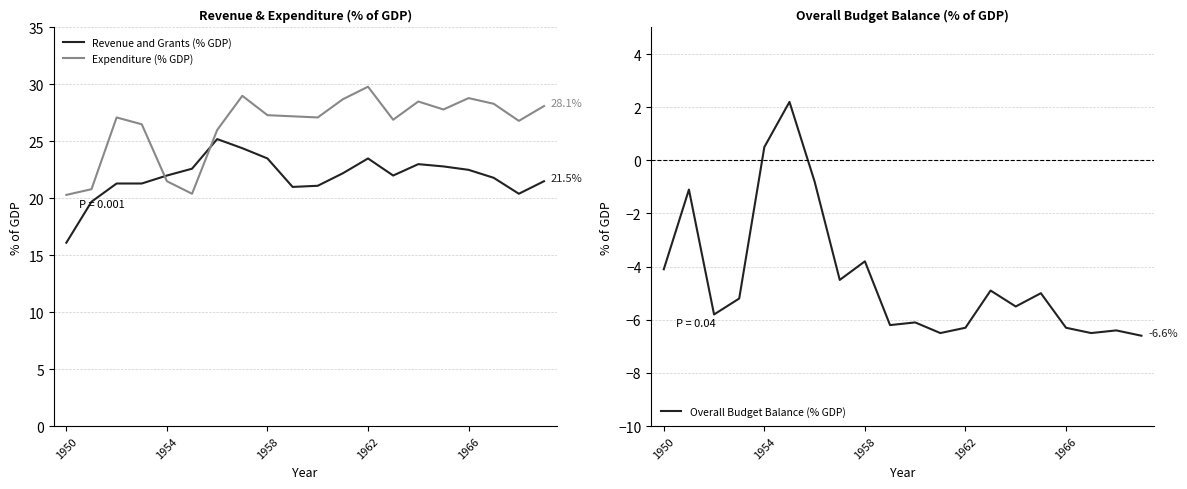

The Expenditure (% GDP) series shows 4.3 at 1950. True or false?

False